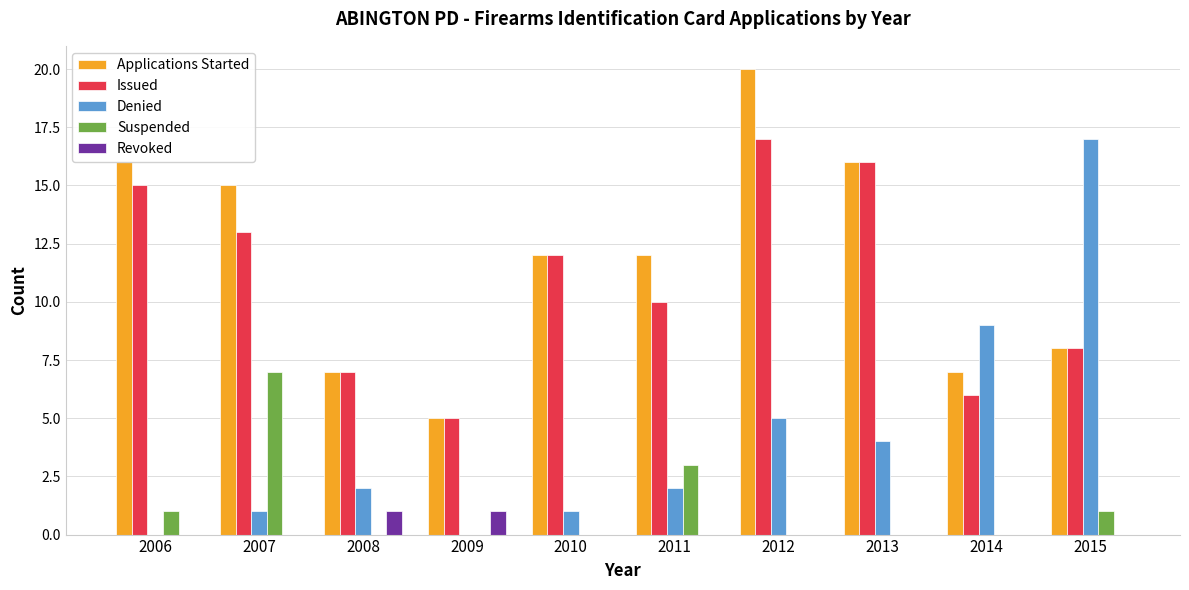

How many series are shown in this chart?

5